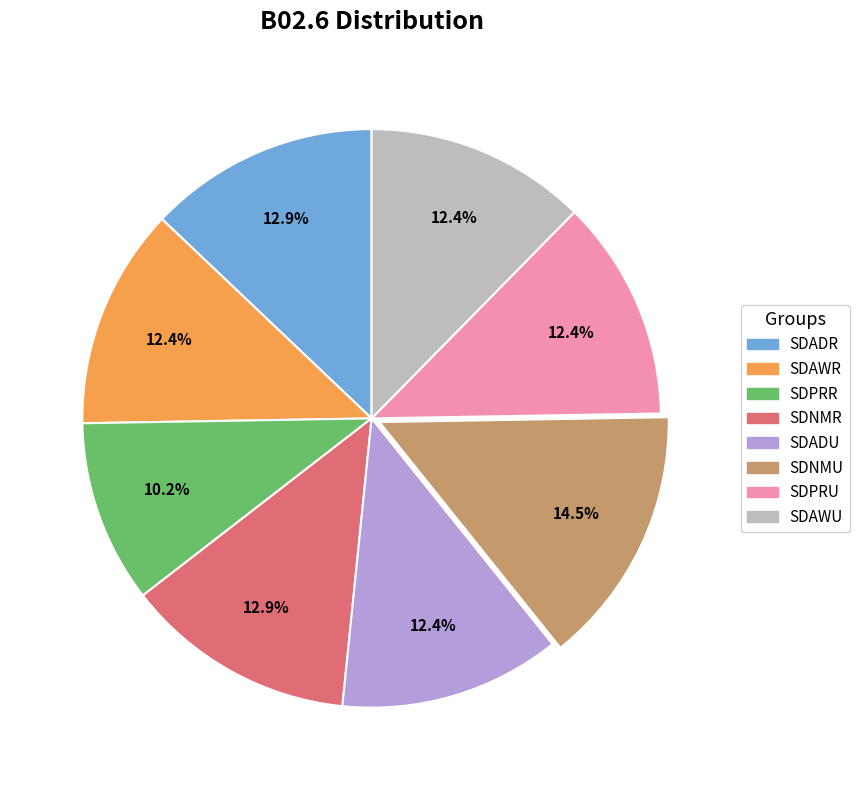

Does any single category account for the majority?

No